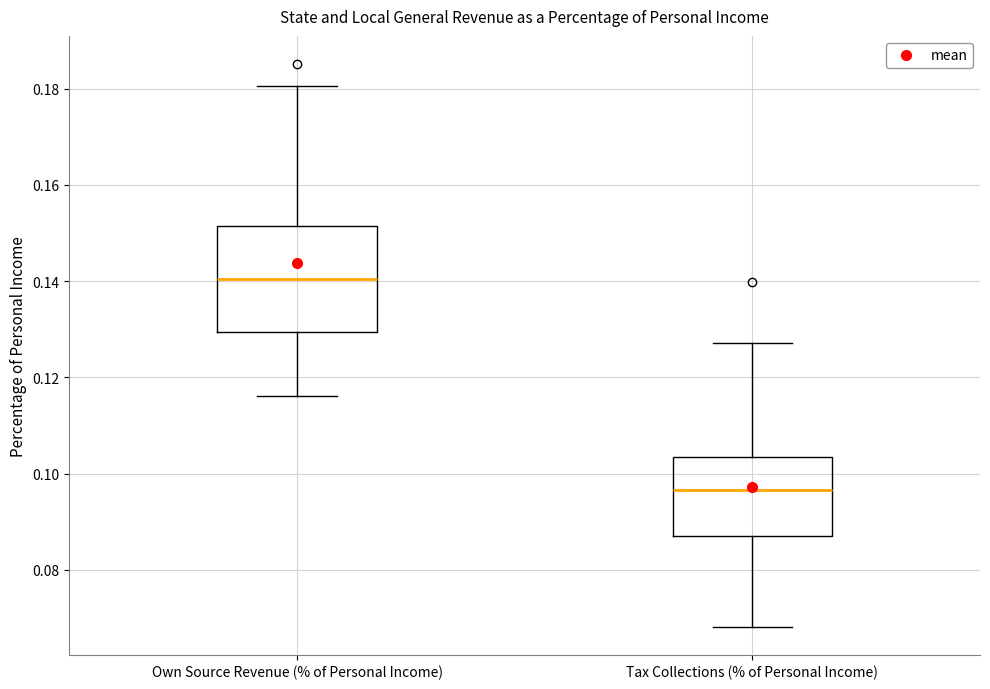

Which box has the lowest median line?

Tax Collections (% of Personal Income)